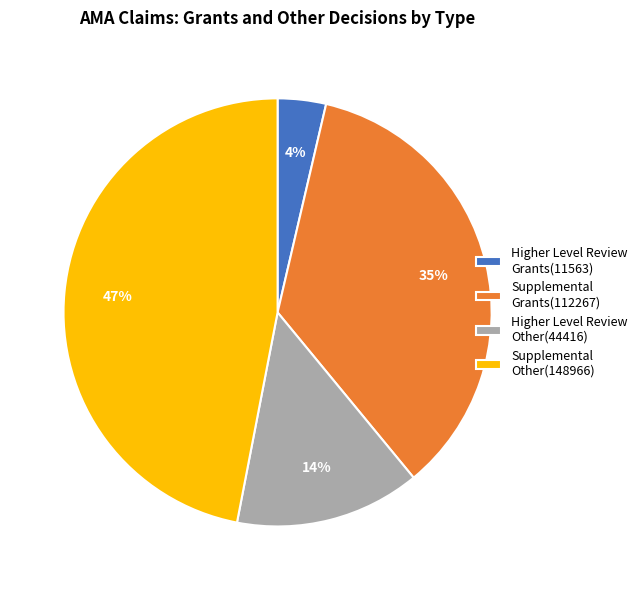

Does any single category account for the majority?

No